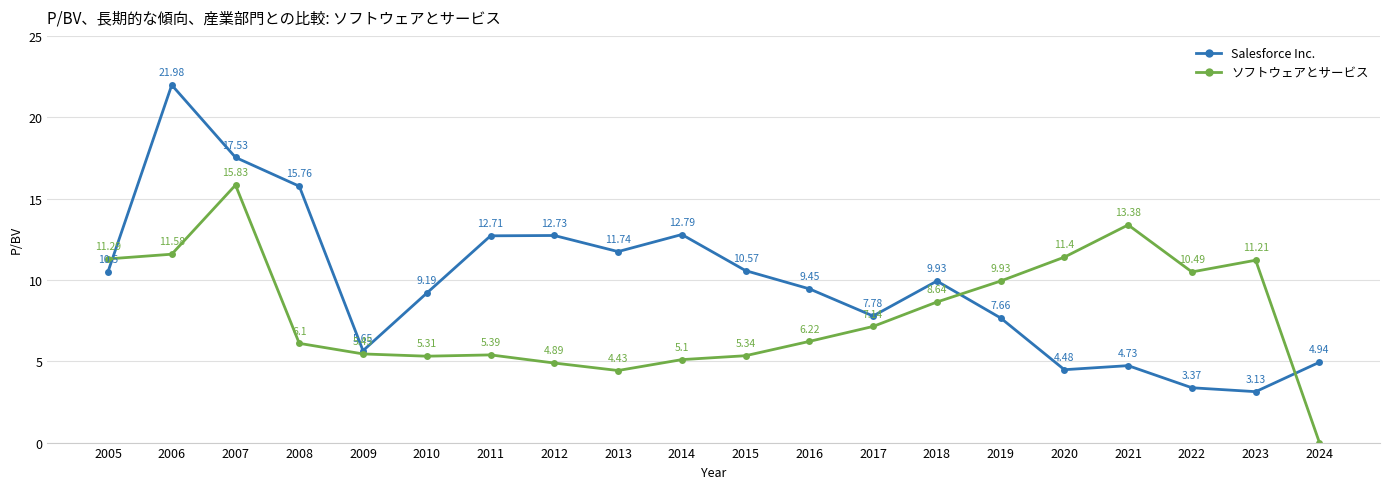

Rank the series by their maximum value, from lowest to highest.

ソフトウェアとサービス, Salesforce Inc.